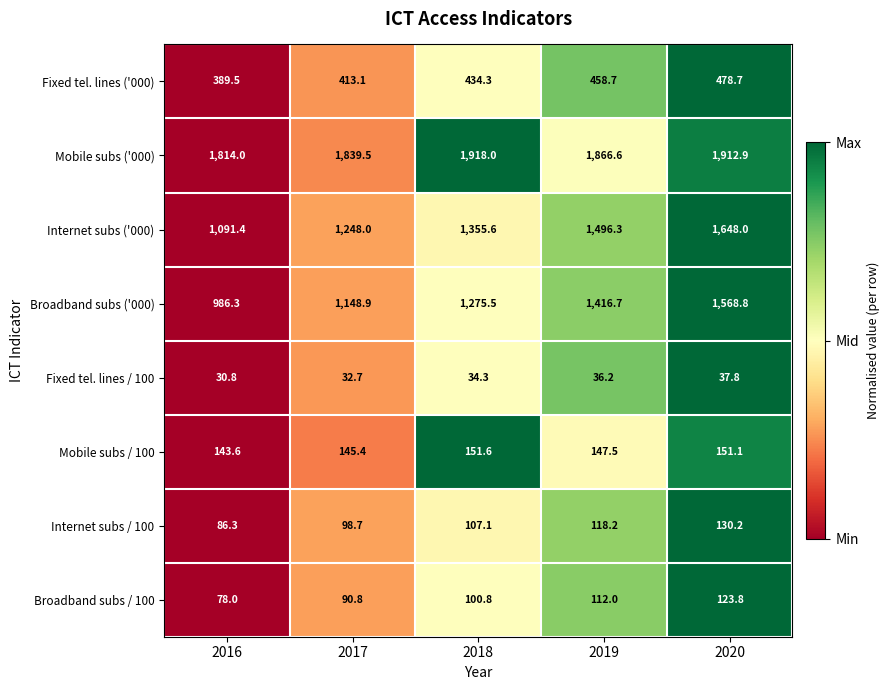

What is the difference between the highest and lowest values at 2019?

1830.4